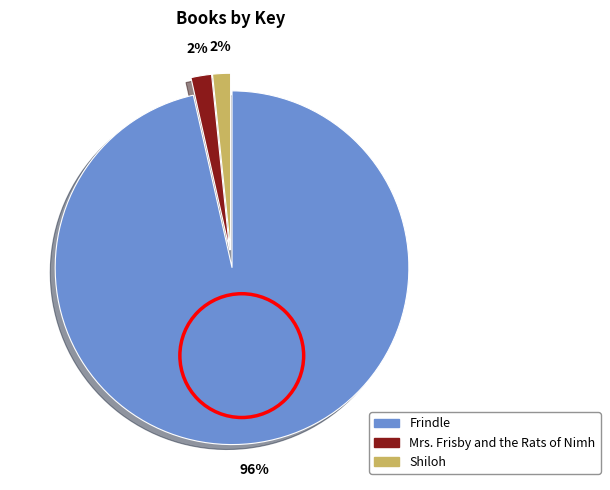

What percentage is the Frindle slice, to the nearest percent?

96%